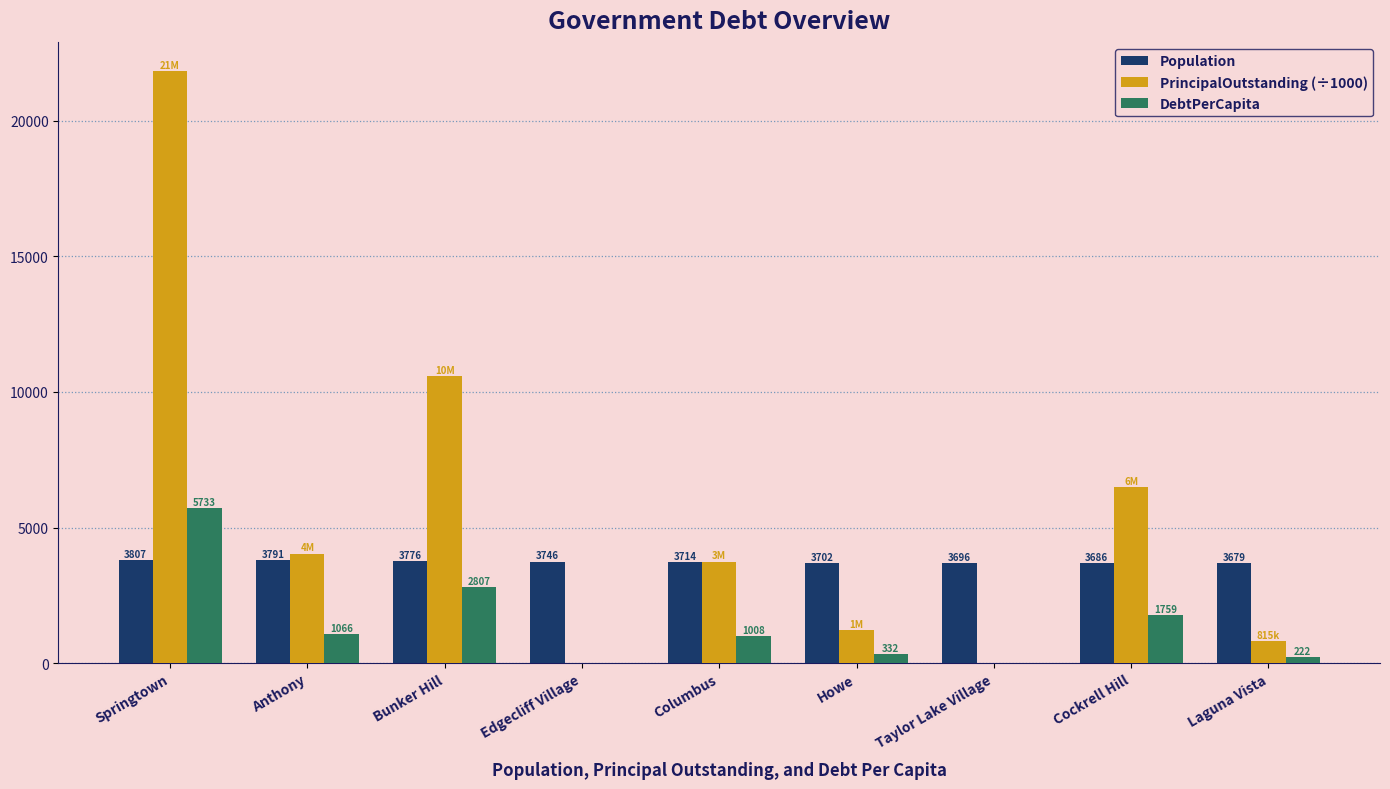

At which category is the sum across all series the highest?

Springtown